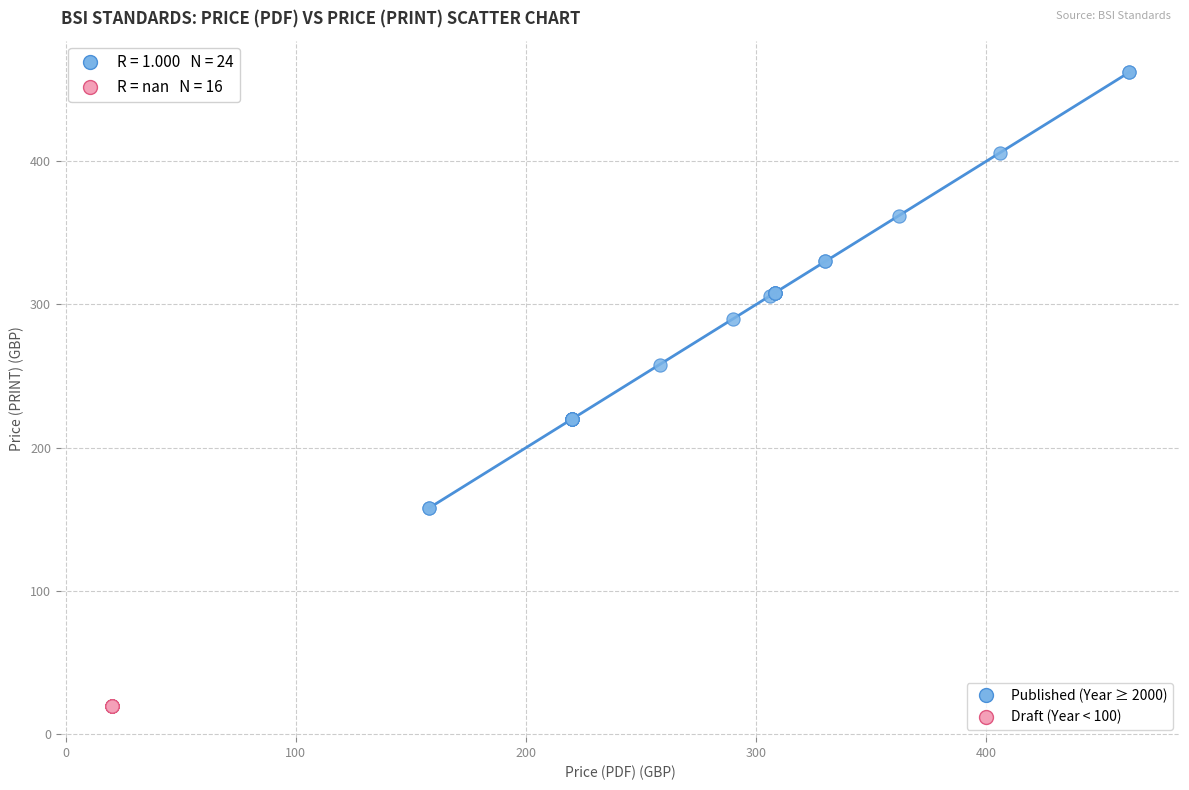

Which series contains the highest Y value?

Published (Year ≥ 2000)